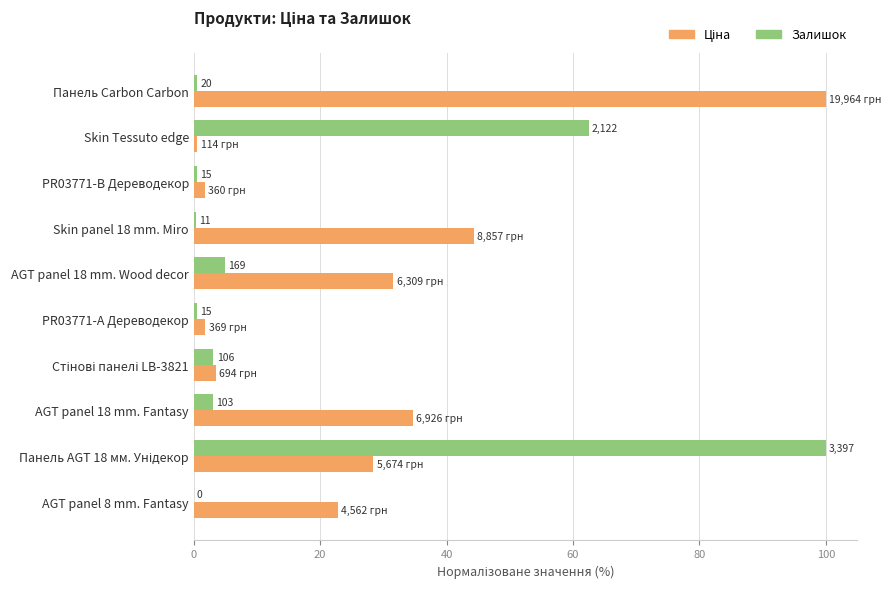

Rank the series by their average value, from lowest to highest.

Залишок, Ціна